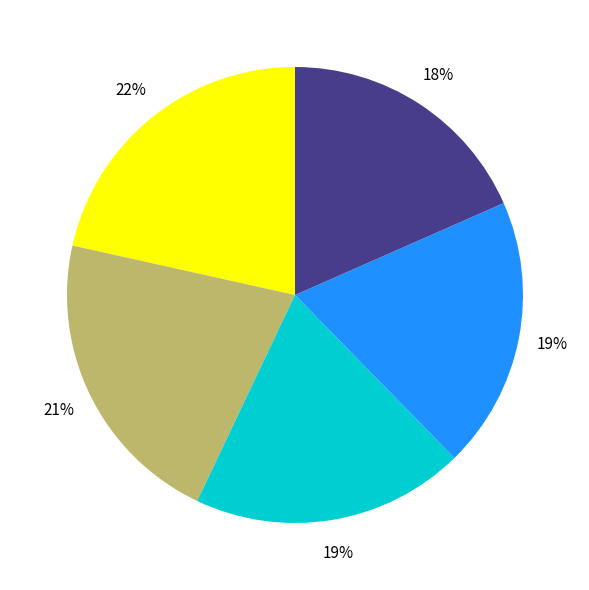

Is there a majority slice in this chart?

No